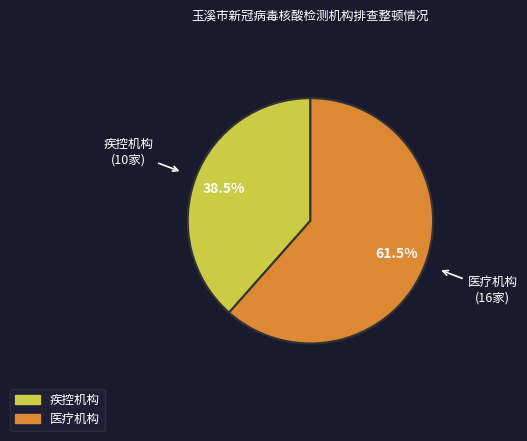

What percentage is NOT represented by 疾控机构?

61.5%